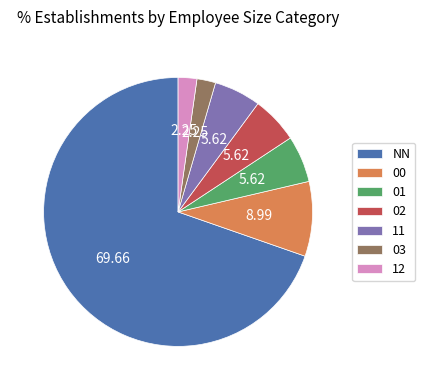

Between 12 and 11, which is larger?

11